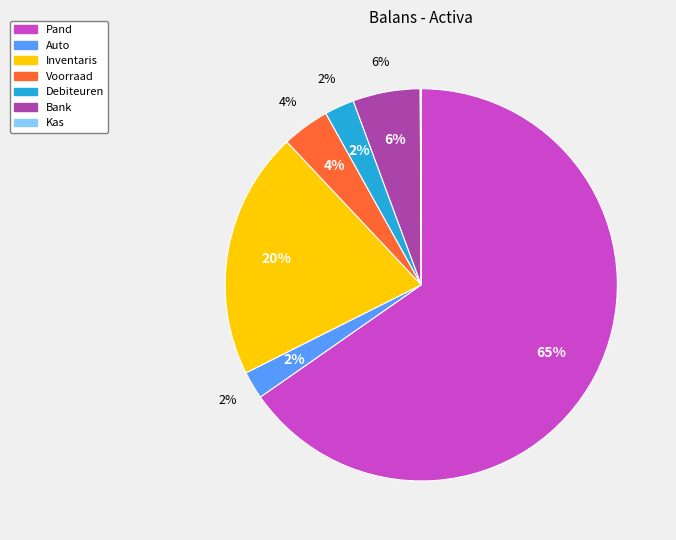

True or false: Auto accounts for 2% of the total.

True